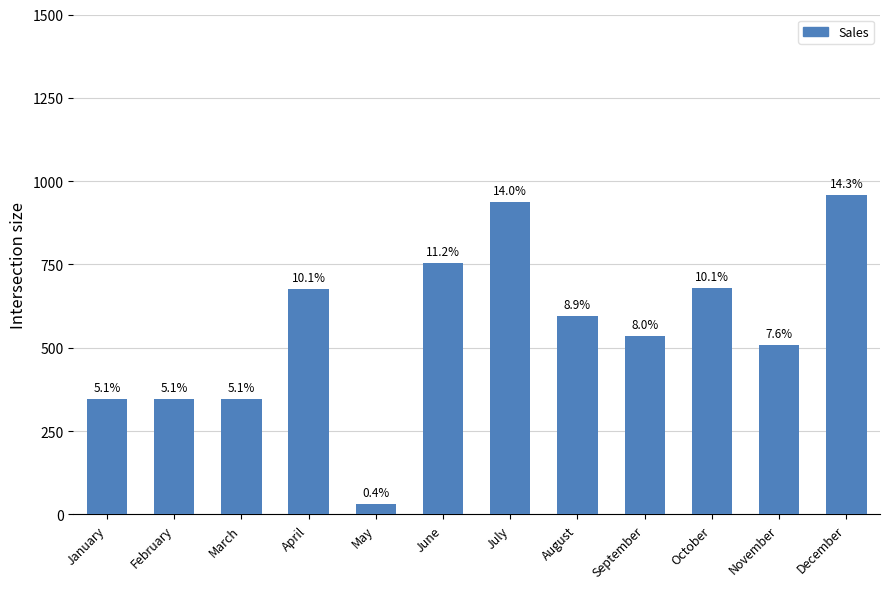

Are the bars horizontal?

No